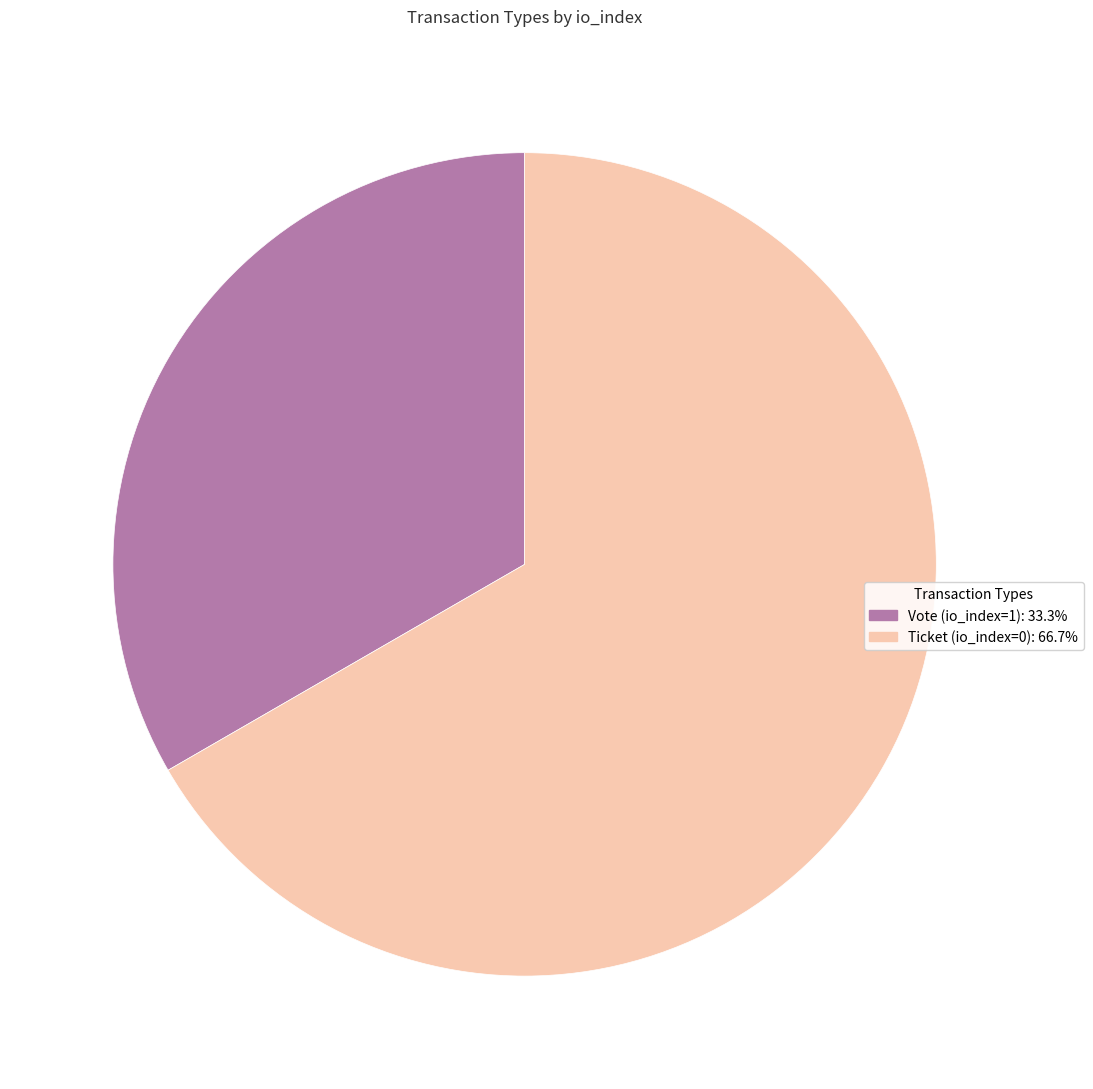

Combined, do Vote (io_index=1) and Ticket (io_index=0) account for over 50%?

Yes